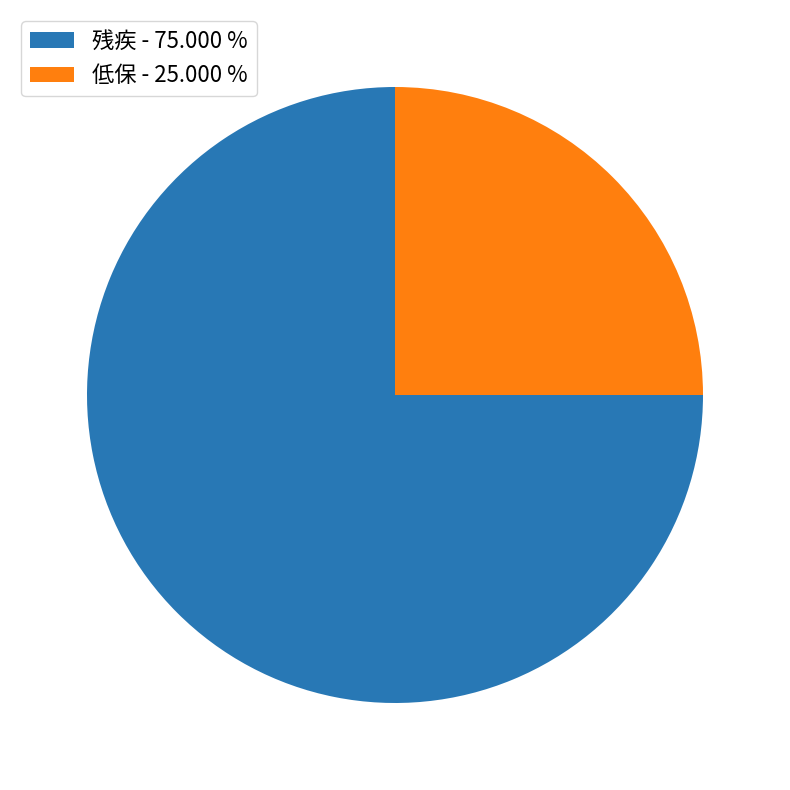

Rank the categories by value from lowest to highest.

低保, 残疾